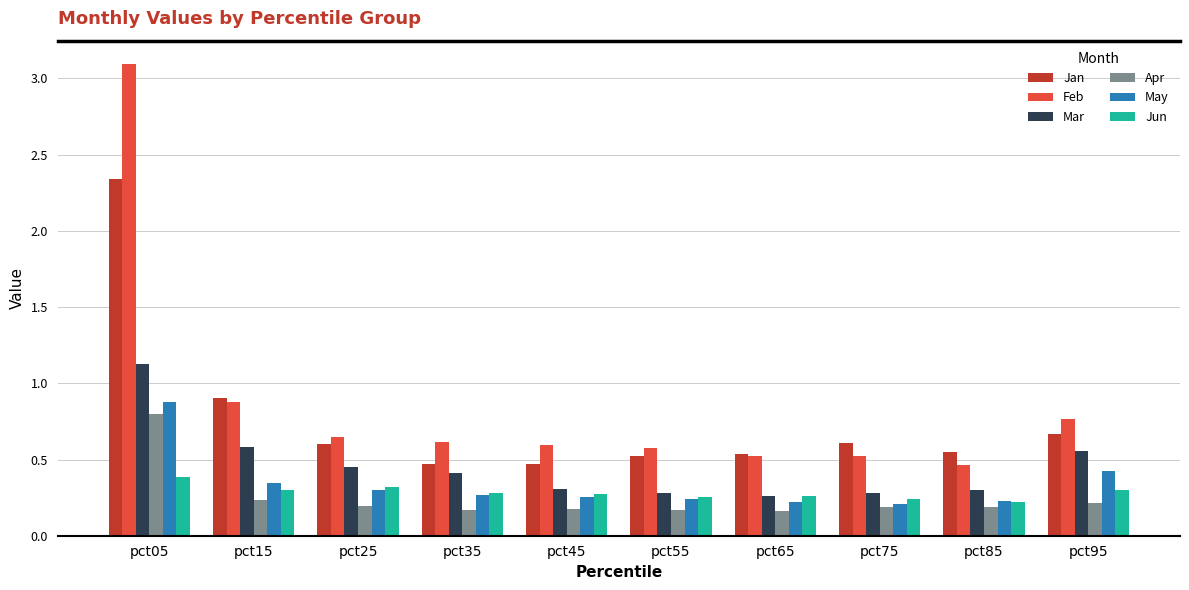

At how many categories does at least one series exceed 2?

1